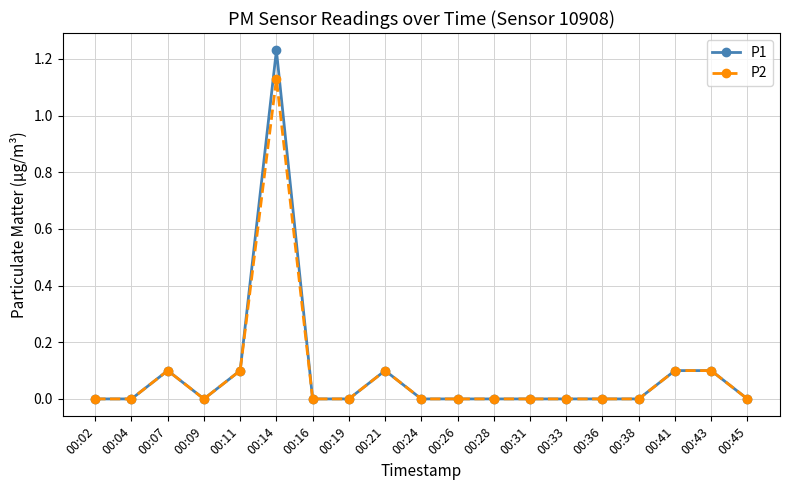

What are all the series names shown in the legend?

P1, P2